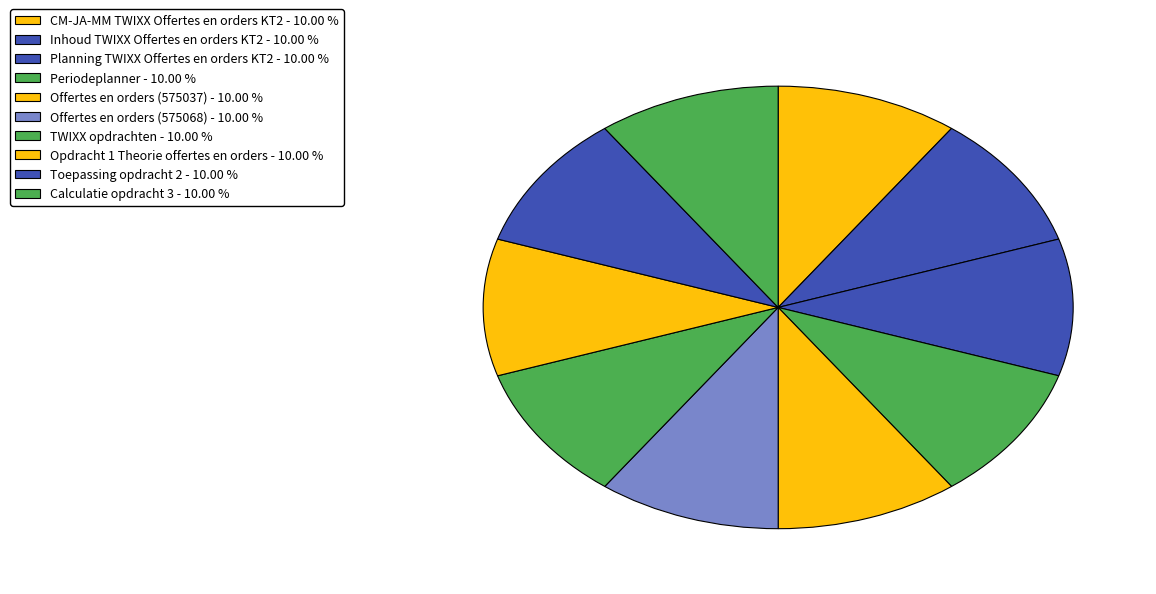

To the nearest percent, what is the combined percentage of Planning TWIXX Offertes en orders KT2 and Periodeplanner?

20%